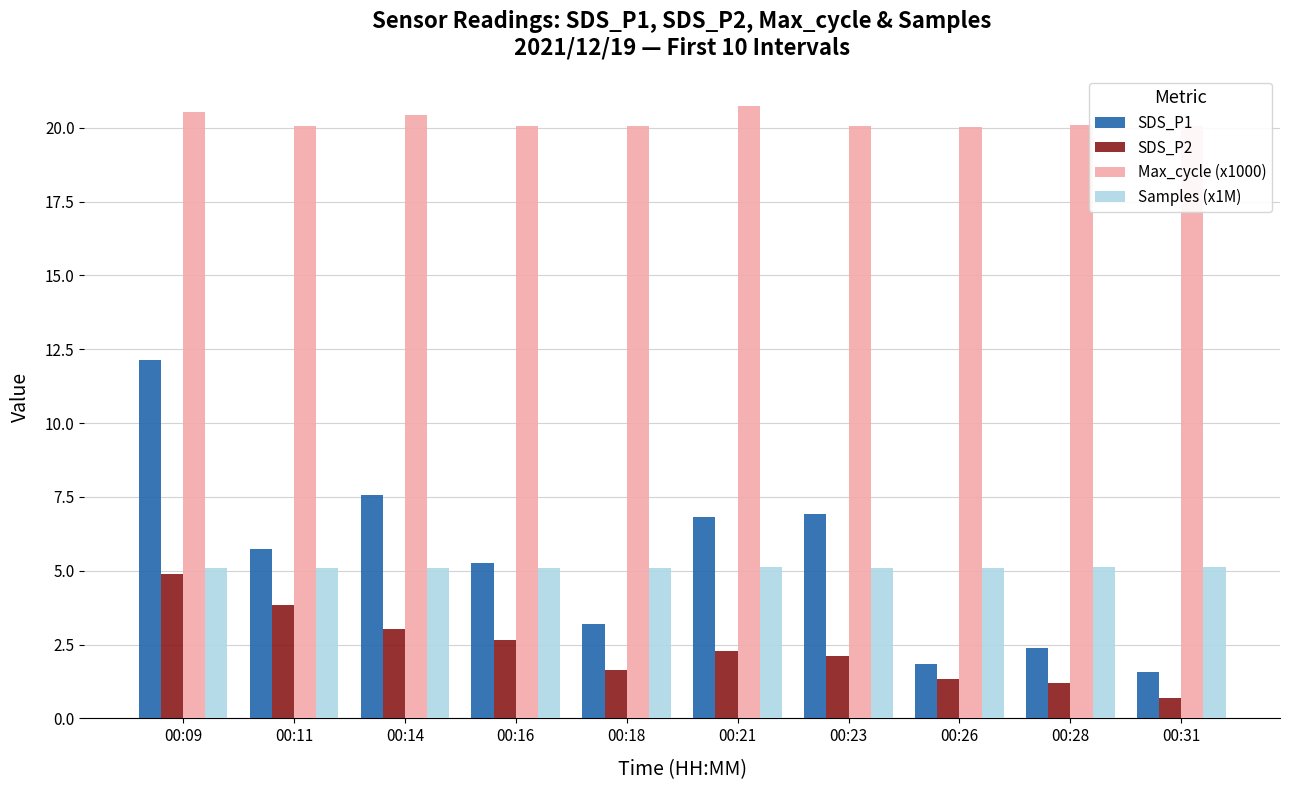

What is the maximum value shown in the chart?

20.7